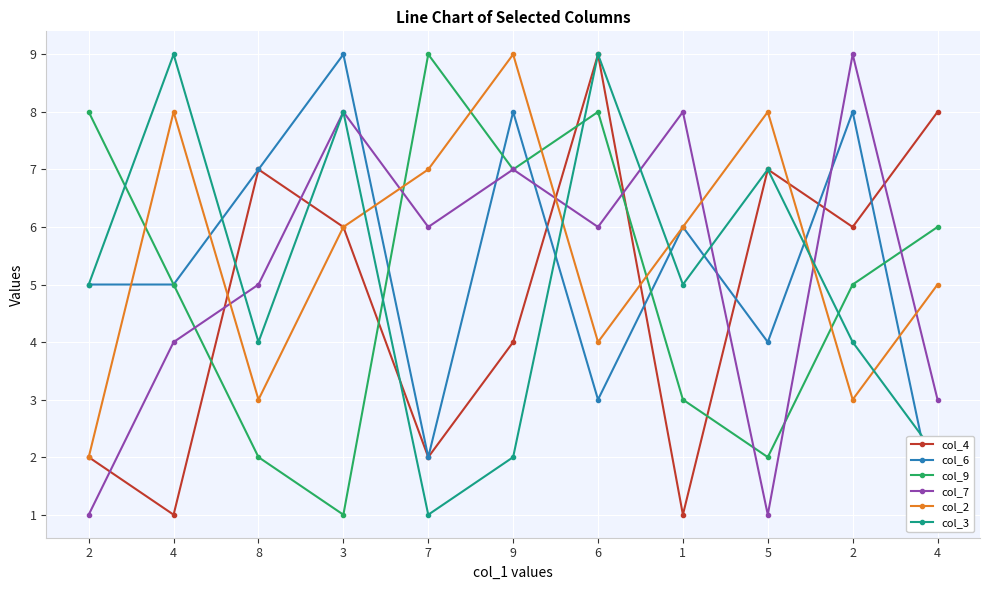

In col_9, how many points are lower than both neighbors (excluding endpoints)?

3